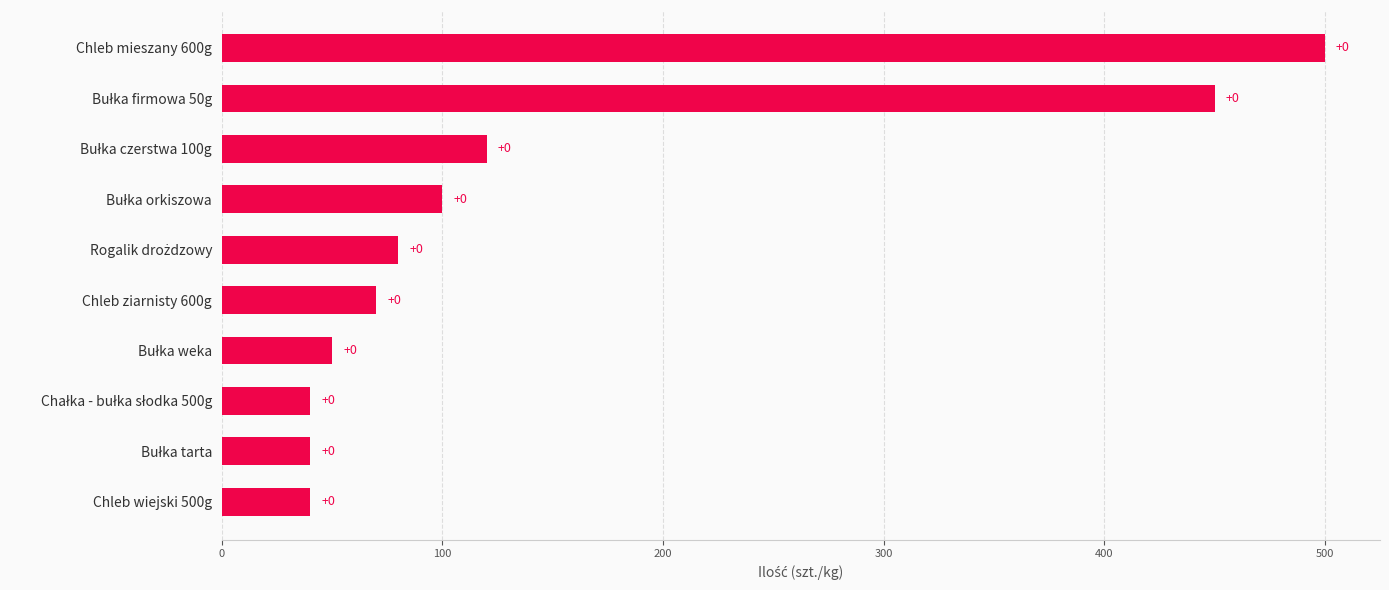

How many bars are there in total?

10